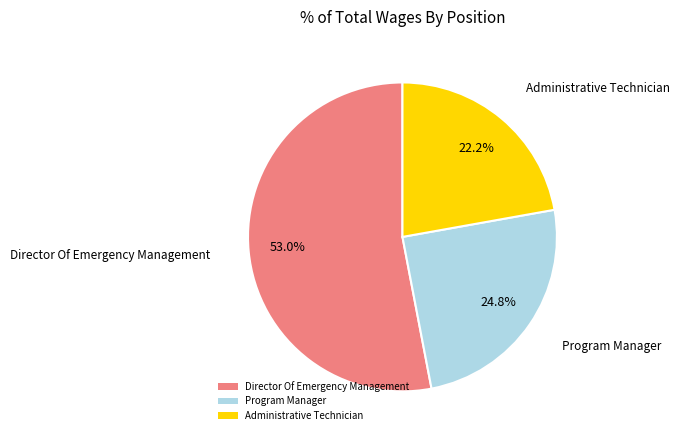

Which slice represents more than half of the pie?

Director Of Emergency Management